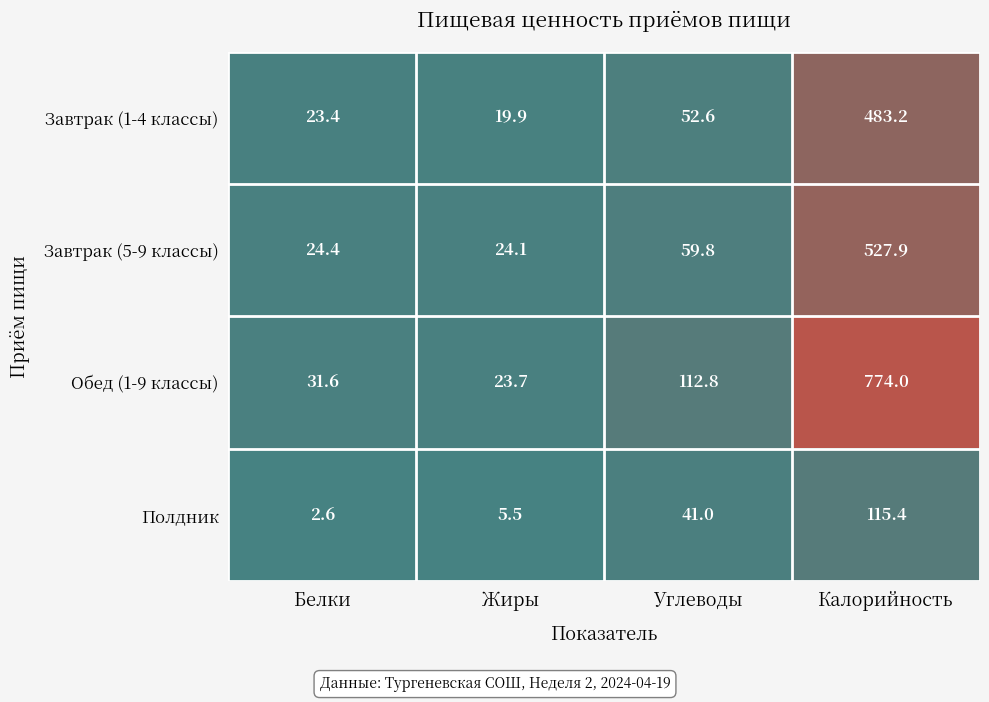

What is the difference between the highest and lowest values at Калорийность?

658.6